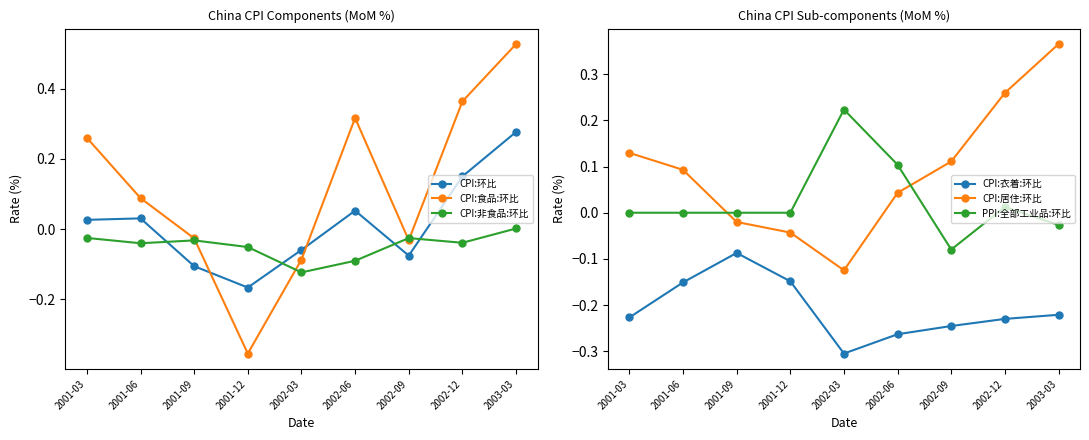

Does the chart have visible grid lines?

No